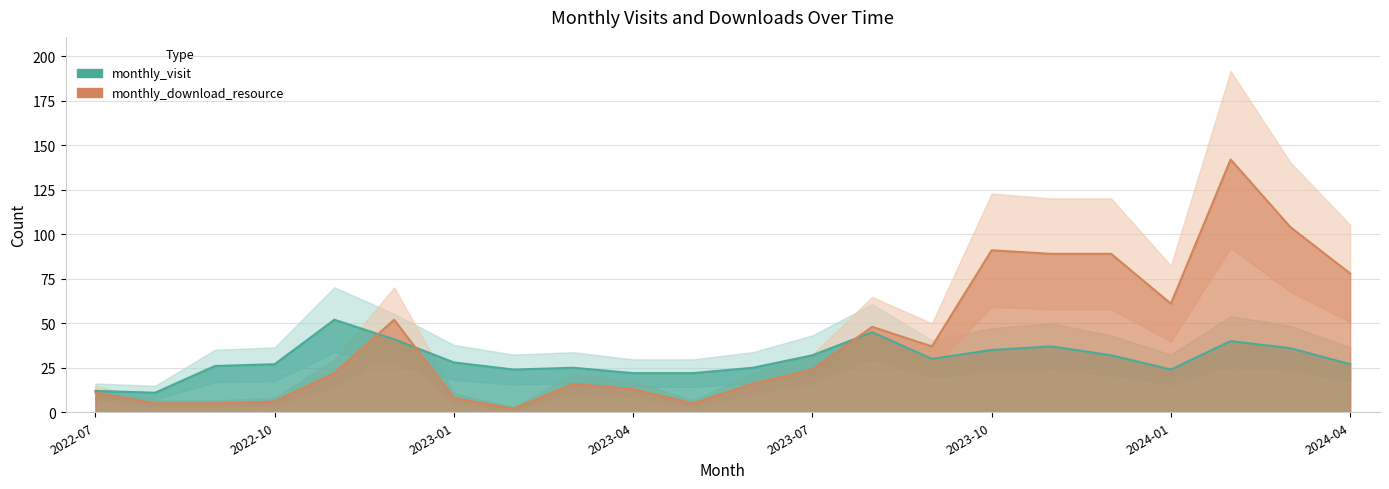

Rank the series at 2023-10 from lowest to highest value.

monthly_visit, monthly_download_resource